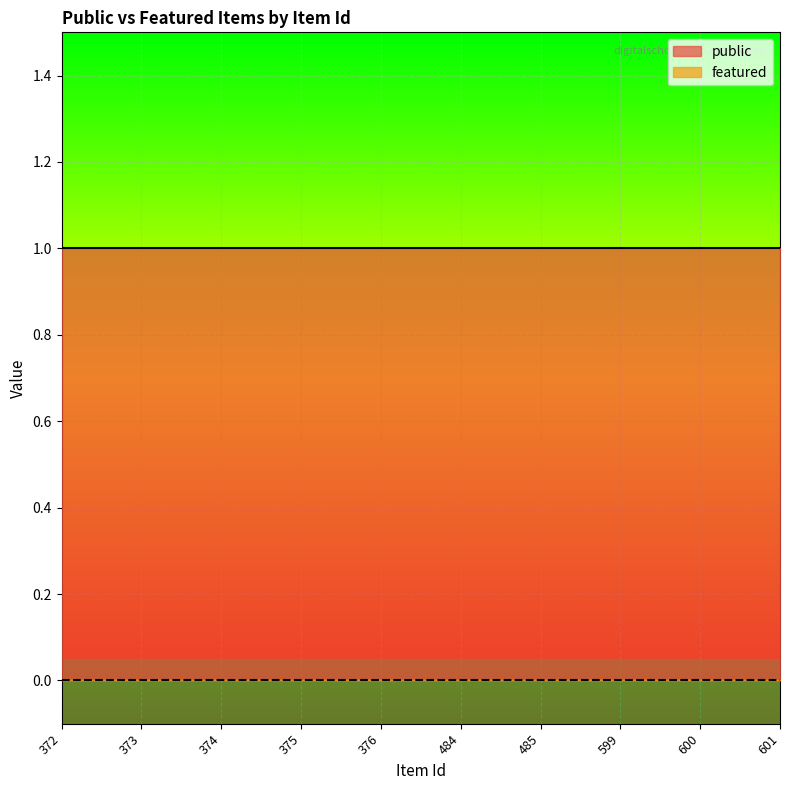

Count the number of data series in this chart.

2